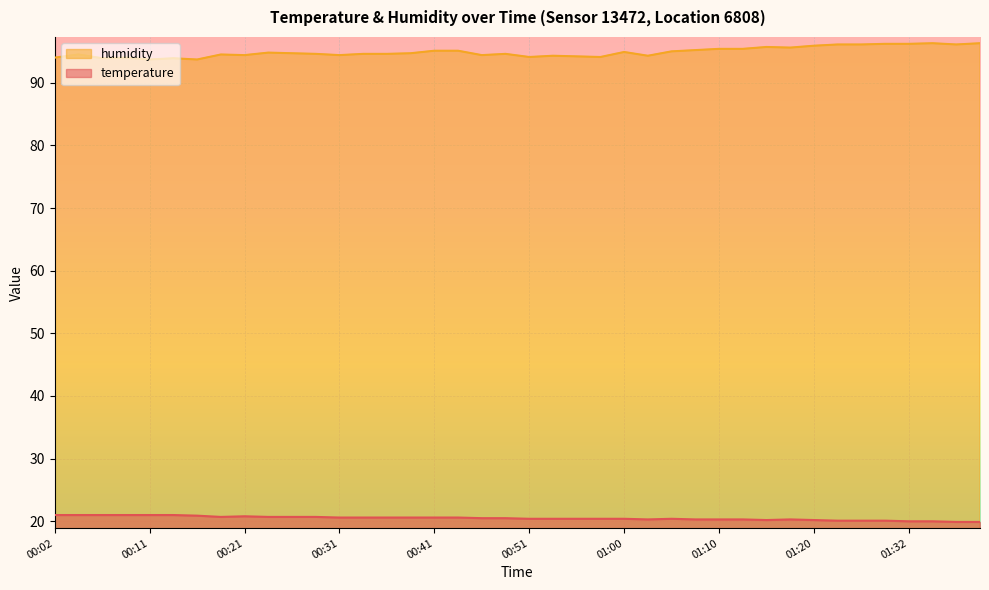

Rank the series at 00:41 from lowest to highest value.

temperature, humidity